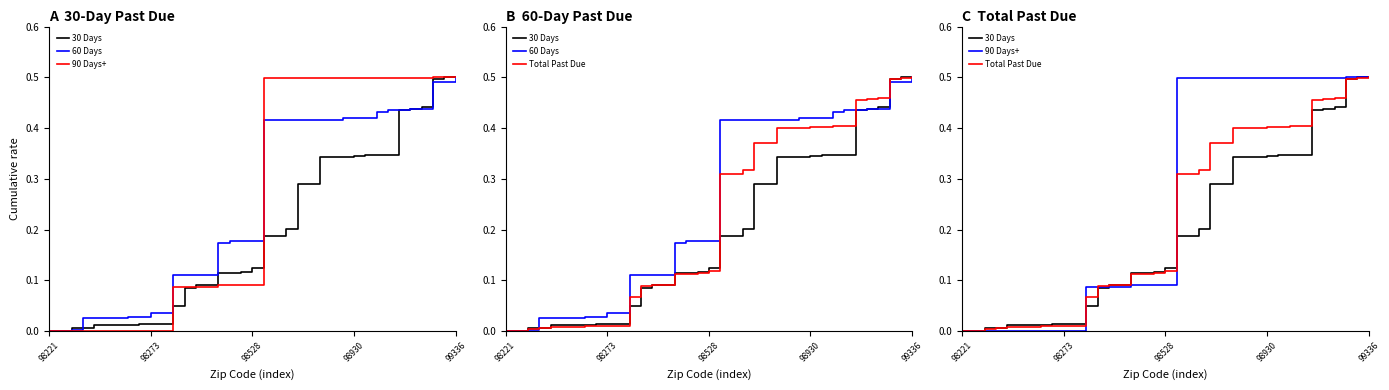

Which series has the largest range (max minus min)?

60 Days